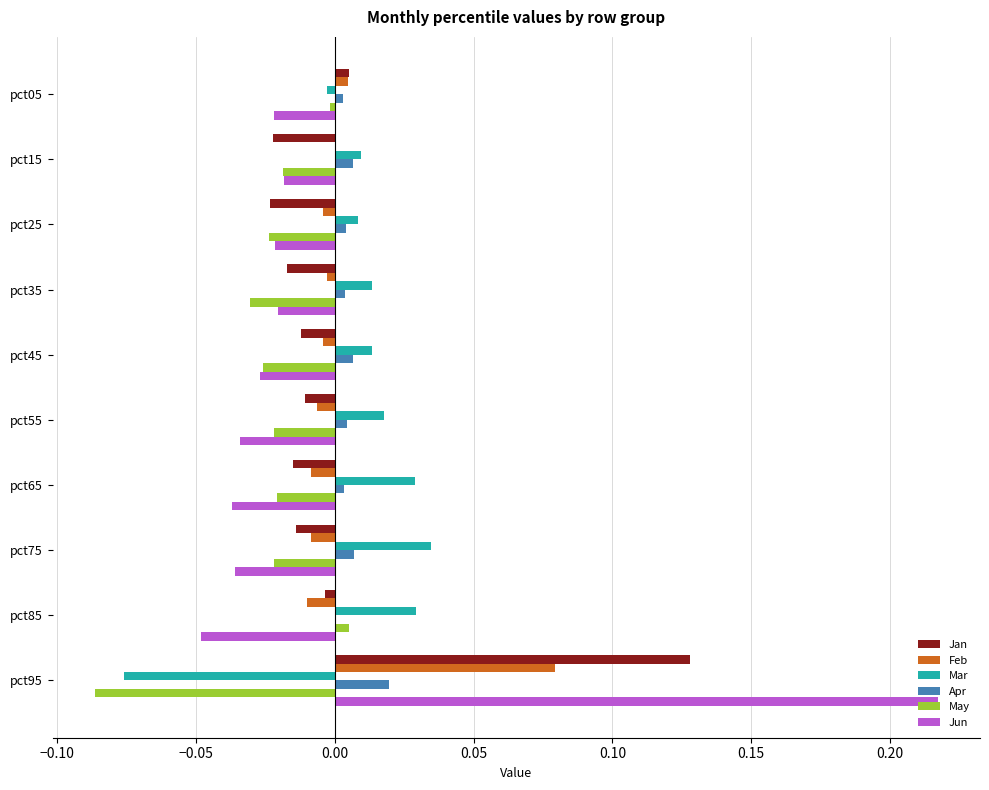

The Feb series shows -0.0 at pct55. True or false?

True